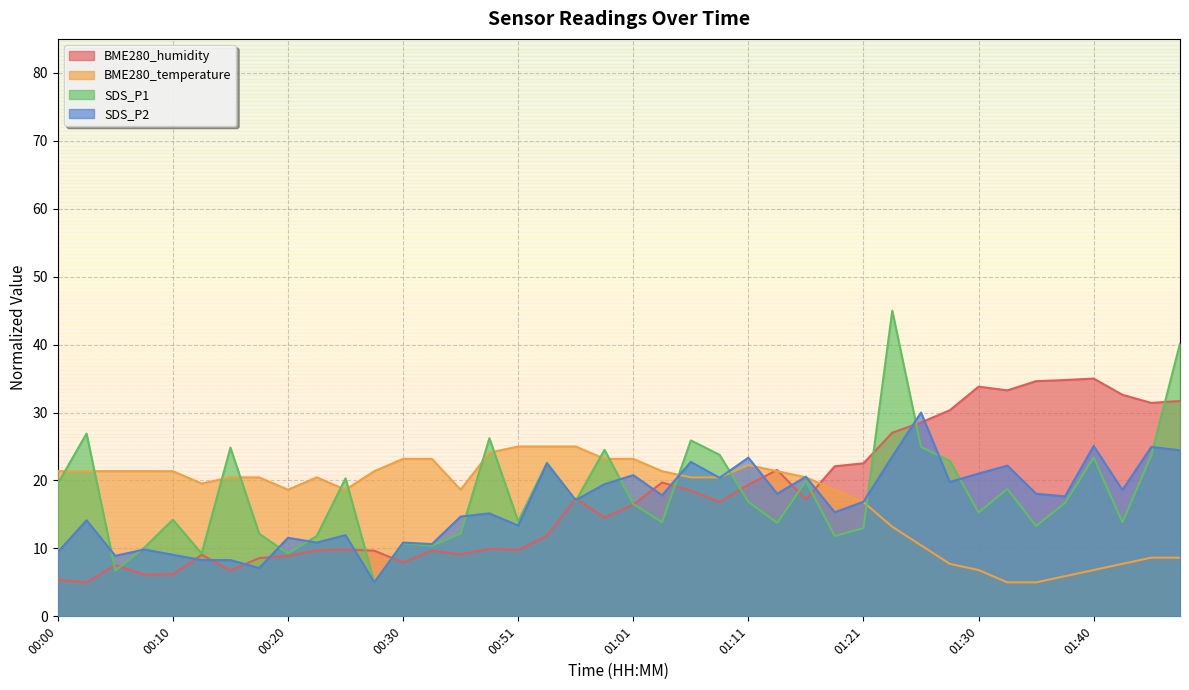

What is the difference between the second highest and minimum values in the SDS_P1 series?

35.2